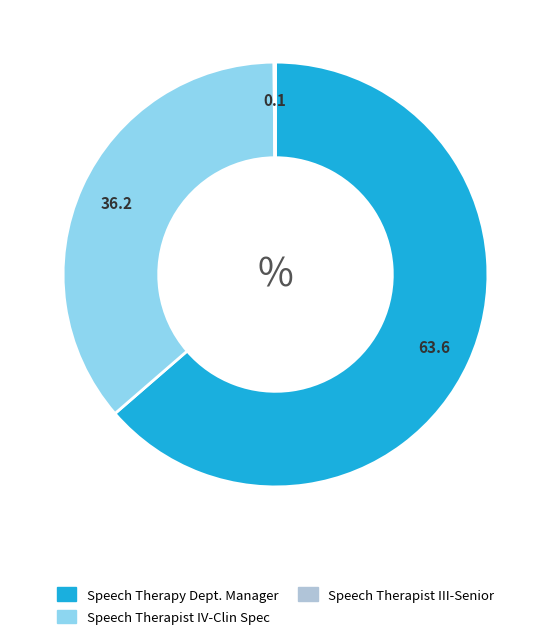

Between Speech Therapist IV-Clin Spec and Speech Therapy Dept. Manager, which is larger?

Speech Therapy Dept. Manager